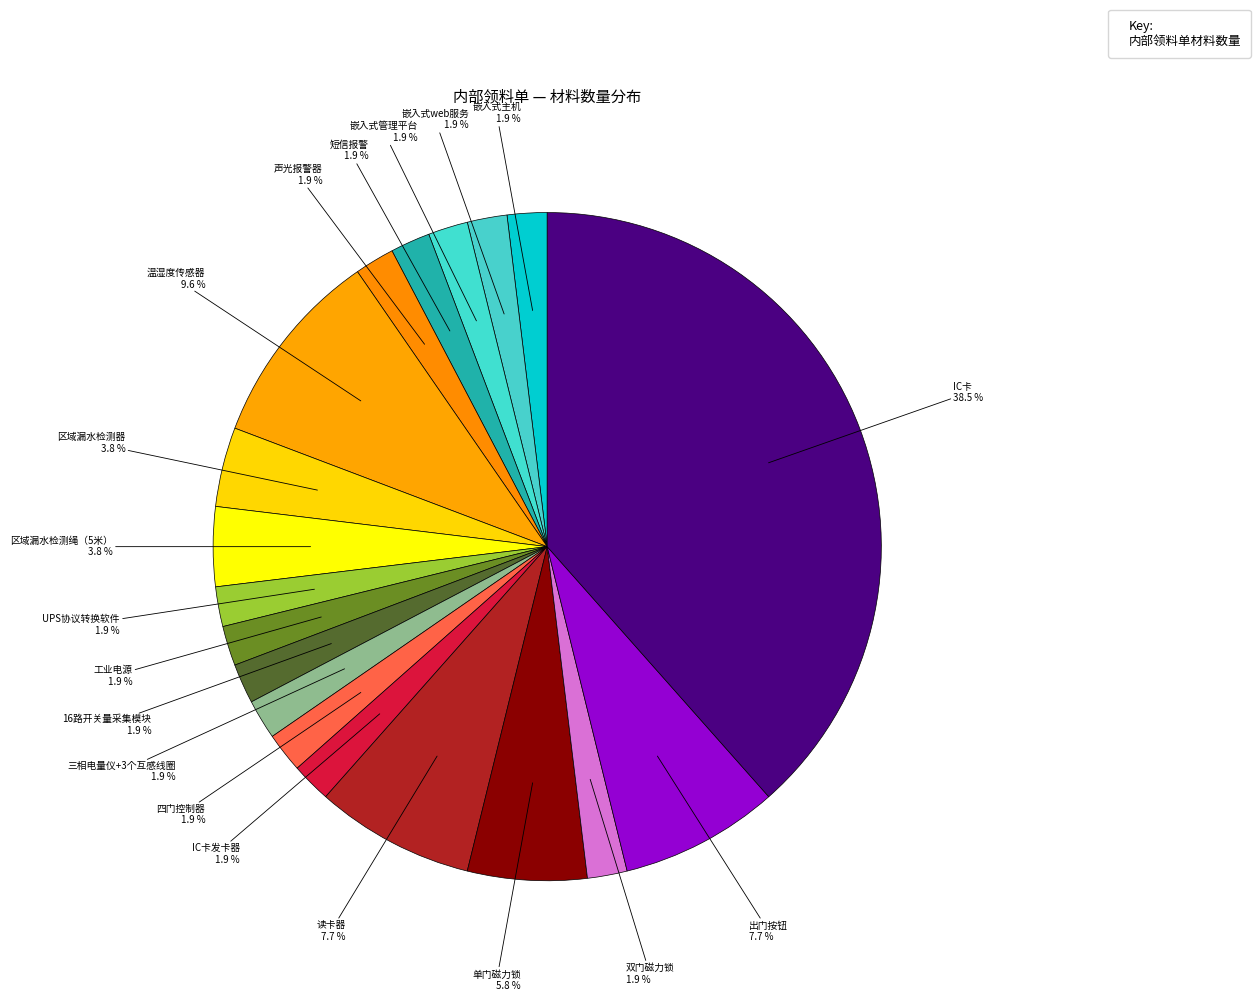

How many segments does this pie chart have?

19